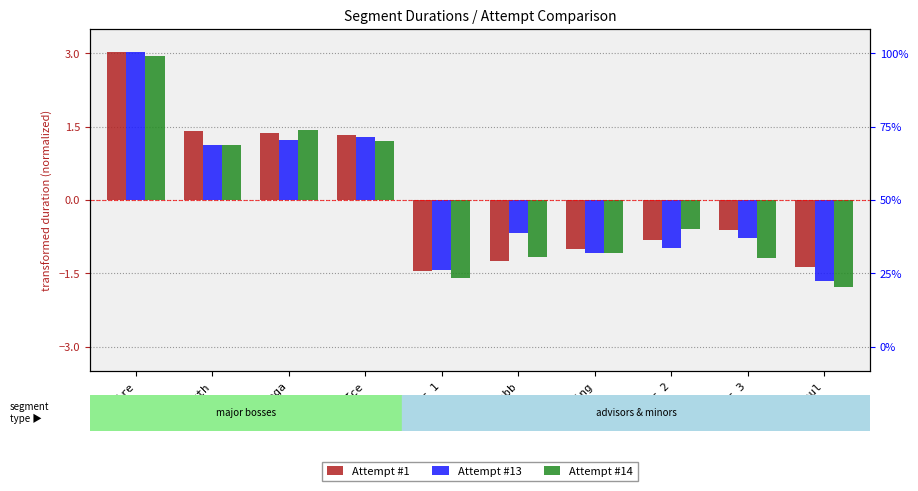

The value of Attempt #1 at Skabb is -0.3. True or false?

False